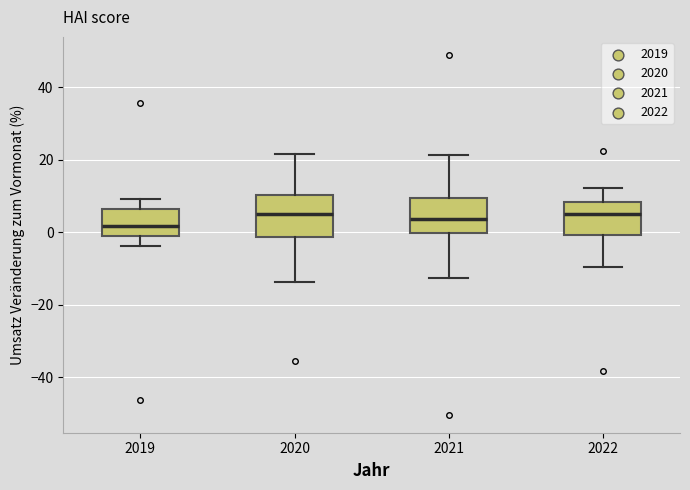

Where is the upper edge of the box at x = 2022 on the y-axis? The values are not printed on the chart, so give them approximately, as read against the axis.

8